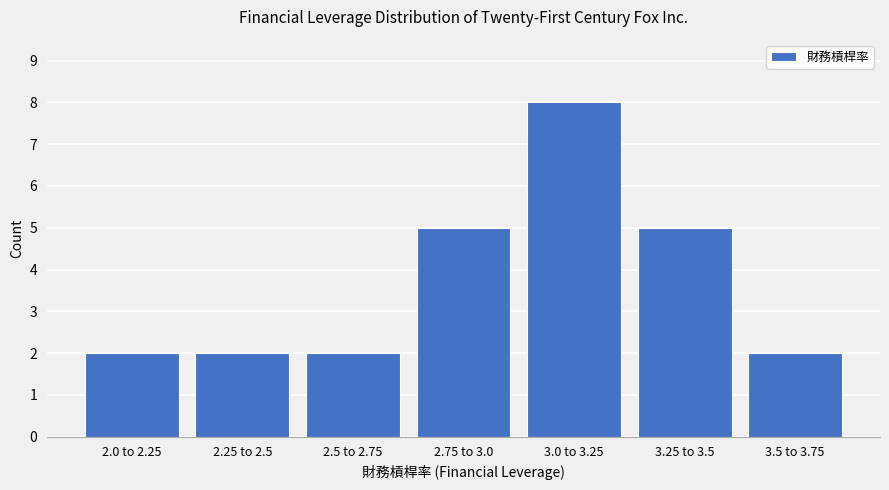

Reading right to left, transcribe all the data shown in this chart.

2	5	8	5	2	2	2